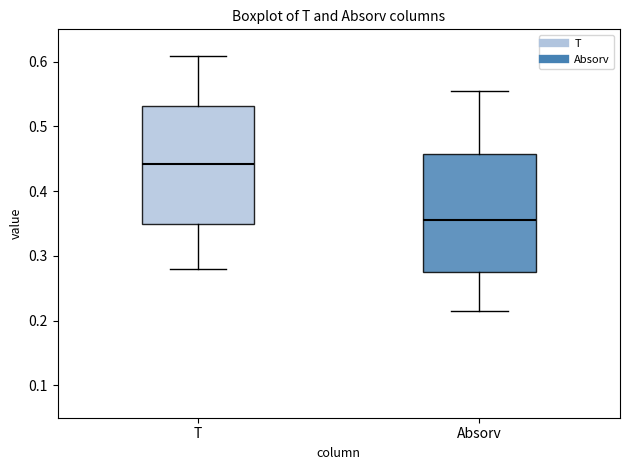

Which box's median line is the lowest?

Absorv